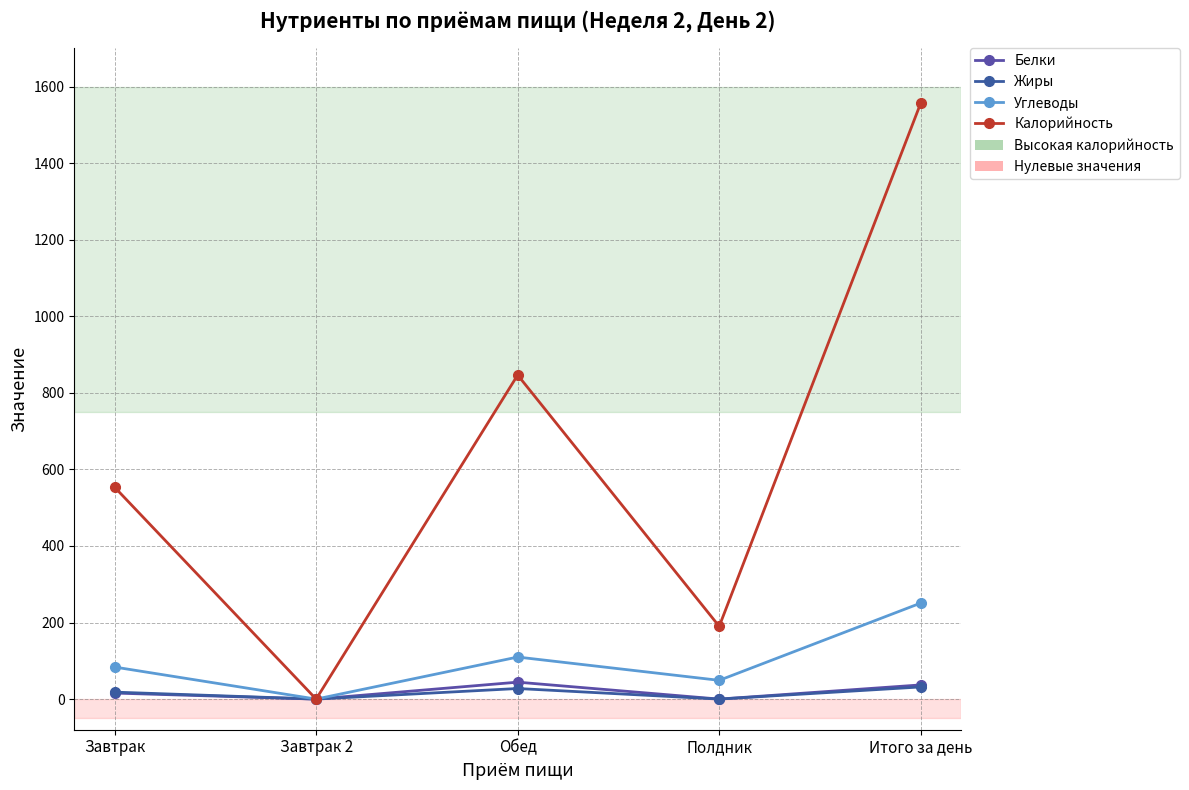

Reading right to left, extract all data points from this chart.

Белки: 37.0	0.0	44.2	0.0	15.7
Жиры: 31.8	0.0	27.6	0.0	18.2
Углеводы: 250.8	49.0	109.8	0.0	83.7
Калорийность: 1557.0	190.0	846.4	0.0	553.5